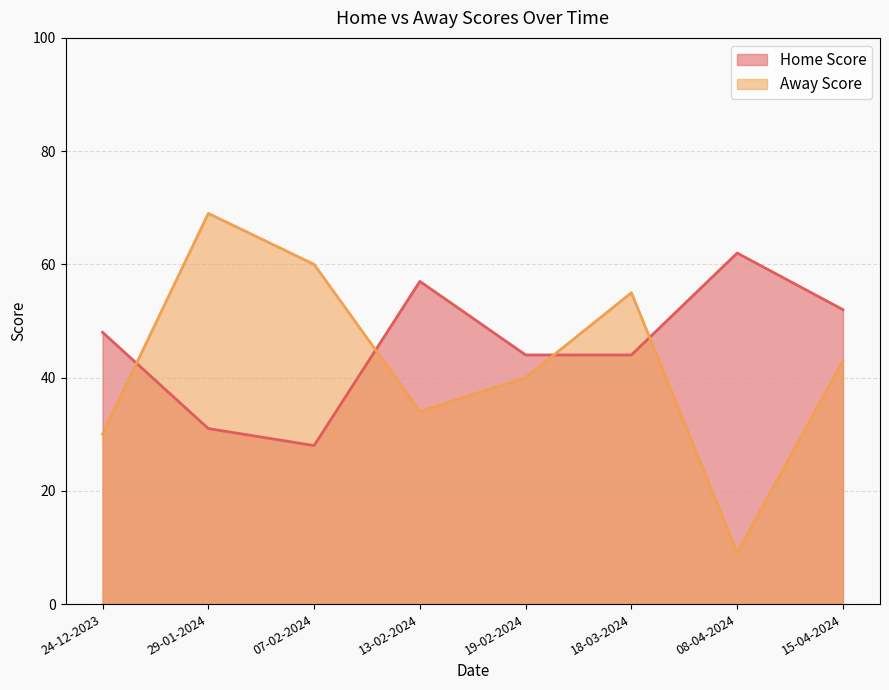

At which category does the chart reach its minimum across all series?

08-04-2024